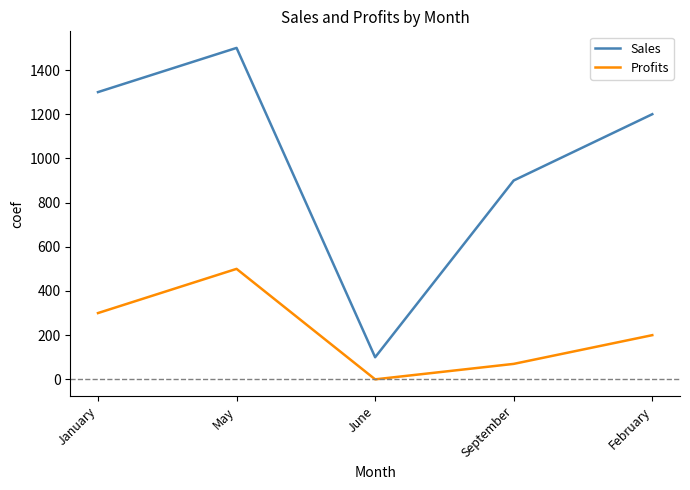

At which category is the sum across all series the highest?

May